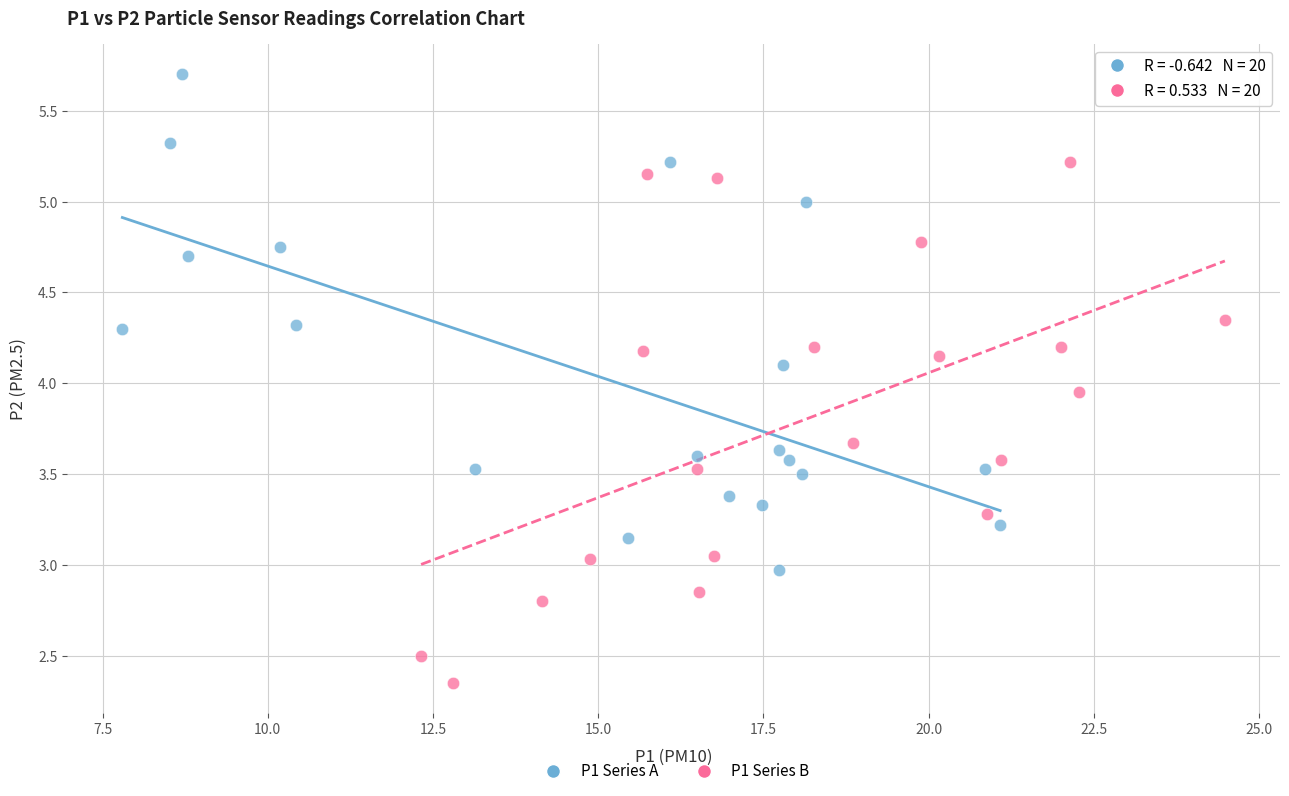

Which series reaches the minimum Y coordinate?

P1 Series B